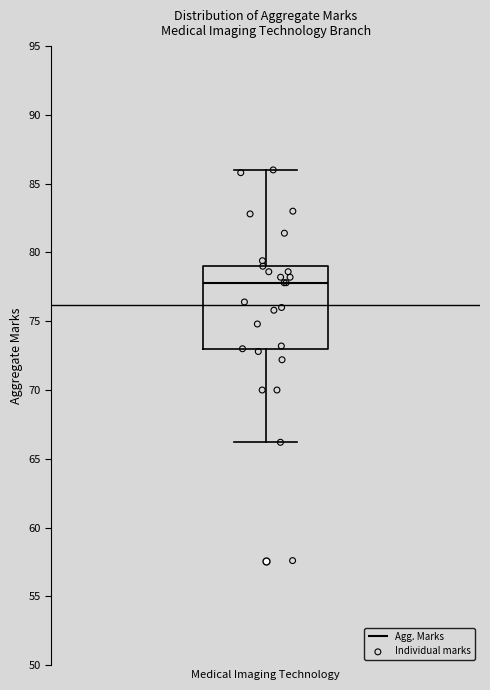

Transcribe this box plot: give where the median line is, the range the box spans, and where the two whiskers end, as read against the y-axis. The values are not printed on the chart, so give them approximately, as read against the axis.

median 78, box 73 to 79, whiskers 66 to 86